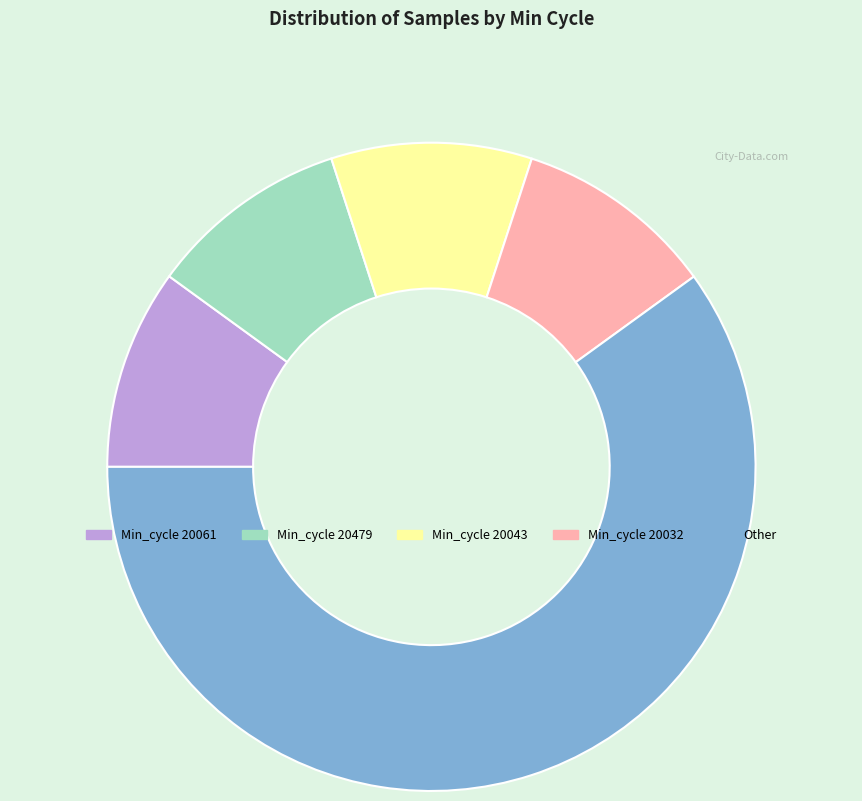

Which has a higher value, Min_cycle 20043 or Other?

Other